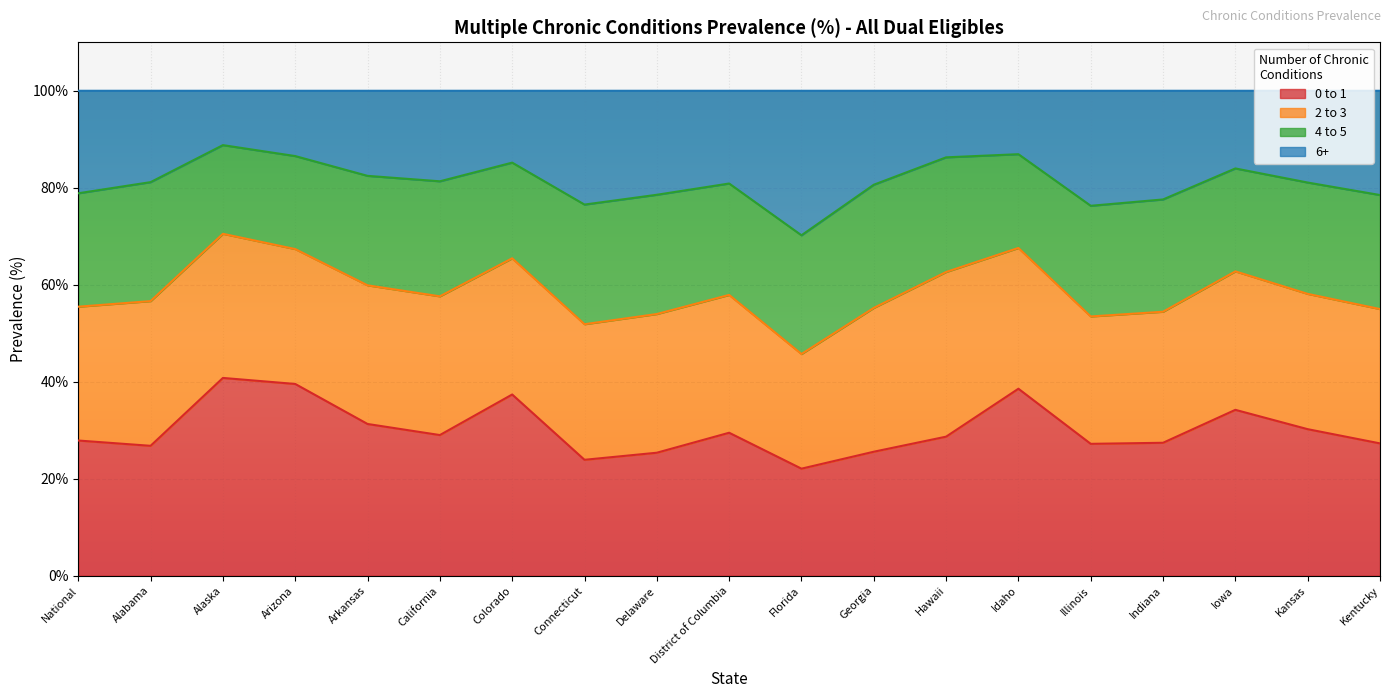

What is the maximum value for 0 to 1?

40.8